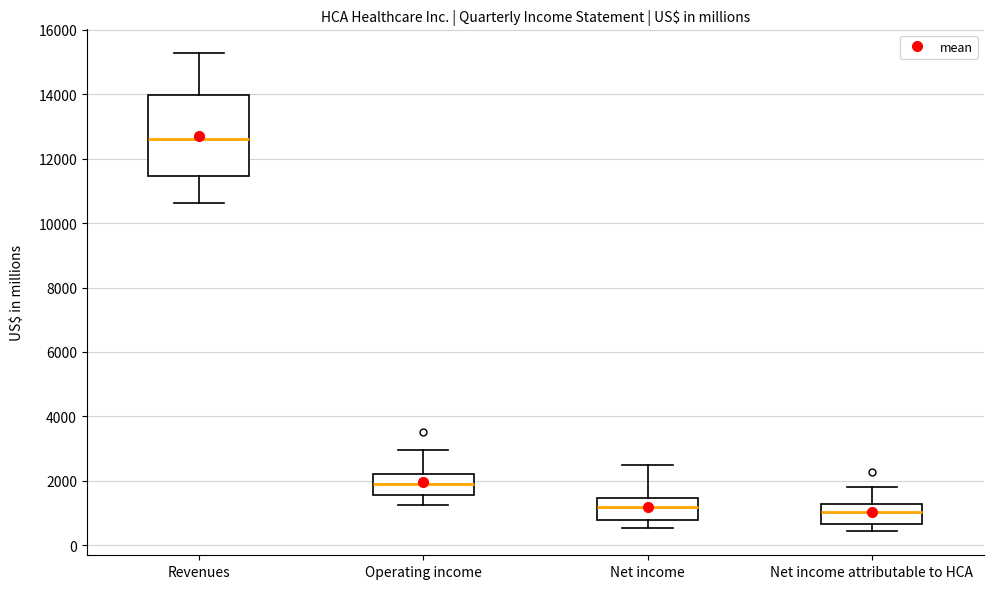

Which box has the highest median line?

Revenues